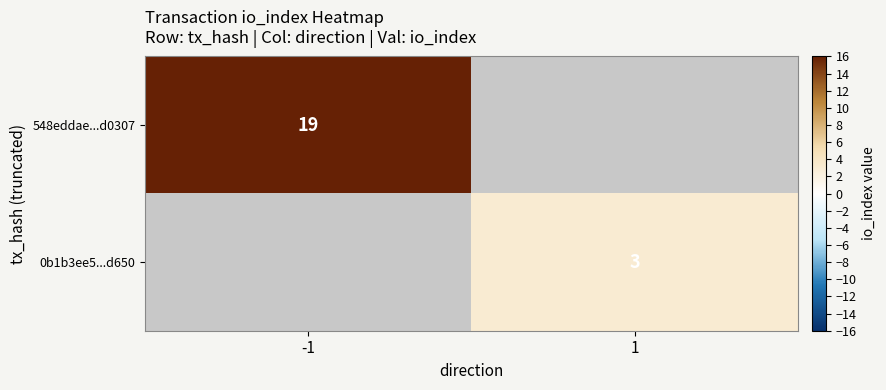

What is the minimum value shown in the chart?

3.0